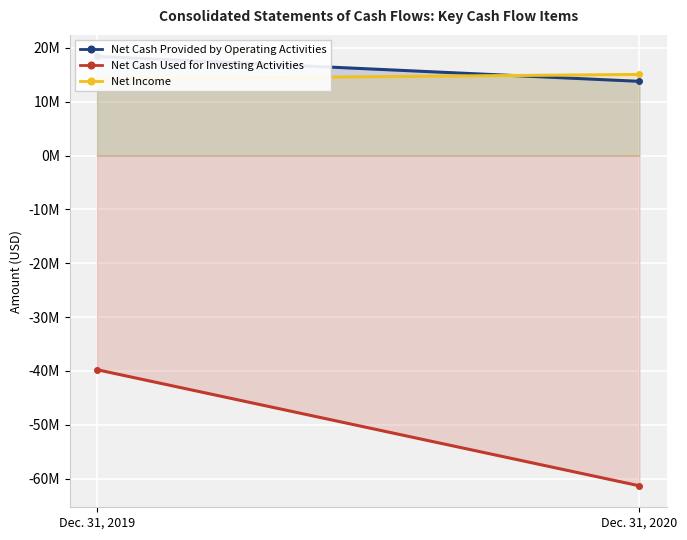

Rank the series at Dec. 31, 2019 from lowest to highest value.

Net Cash Used for Investing Activities, Net Income, Net Cash Provided by Operating Activities